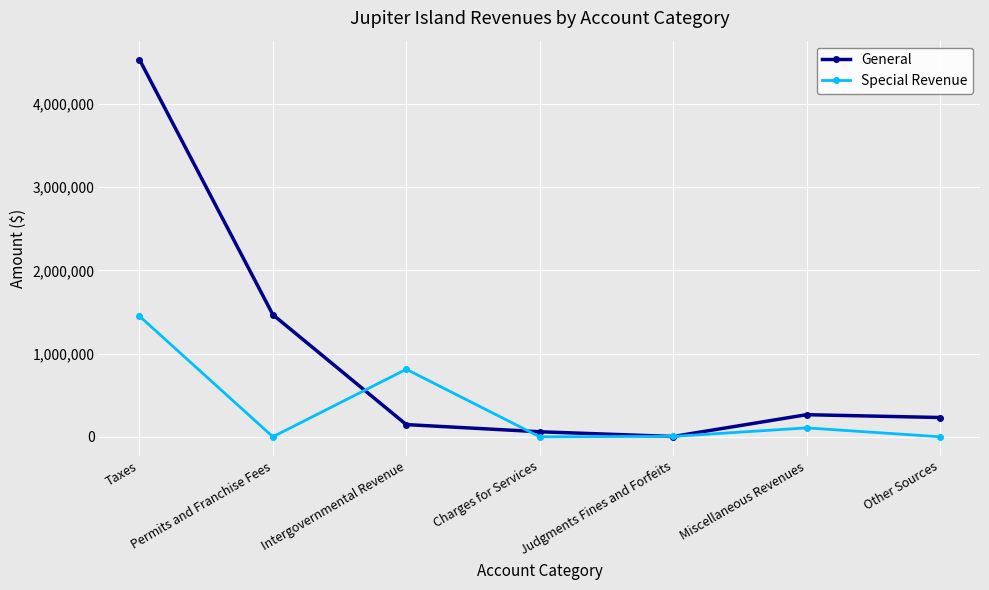

What are all the series names shown in the legend?

General, Special Revenue